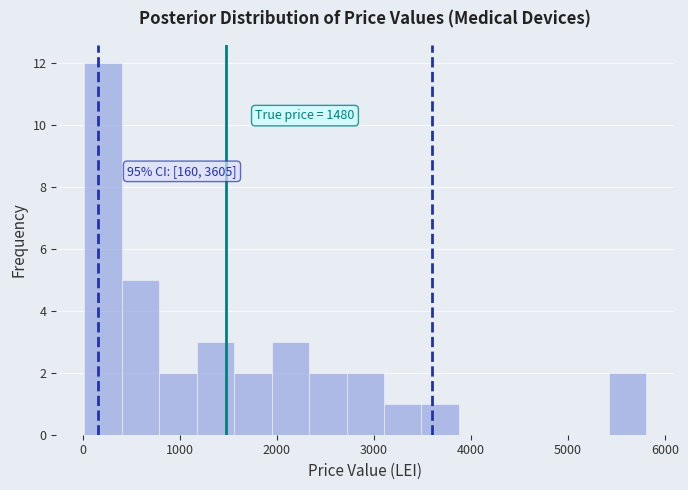

Around what value on the x-axis is the tallest bar? Give the approximate position of its centre, as read against the axis.

200